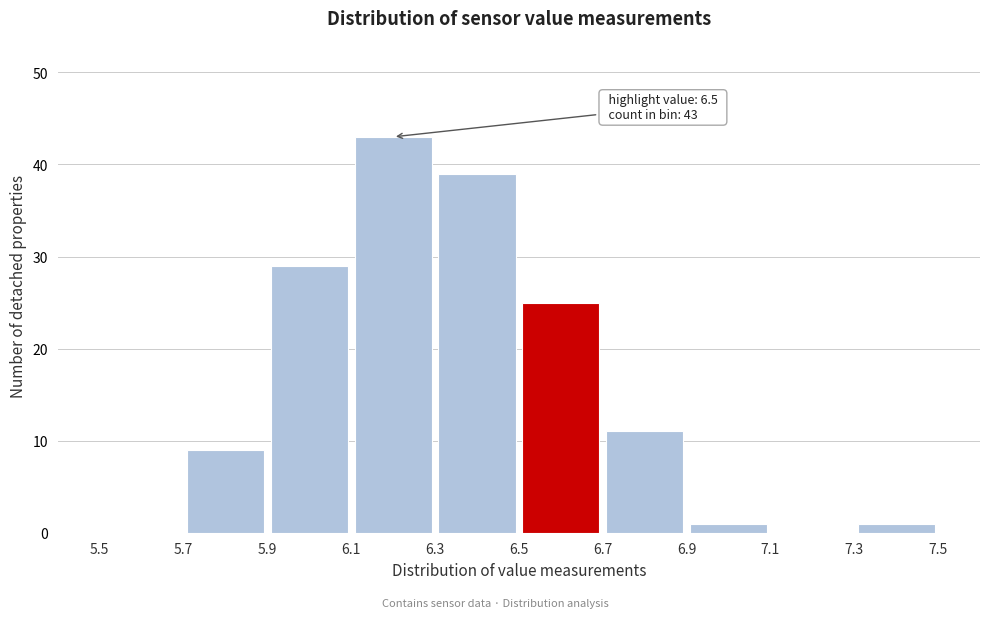

Over which range of the x-axis is the bar tallest?

6.1 to 6.3